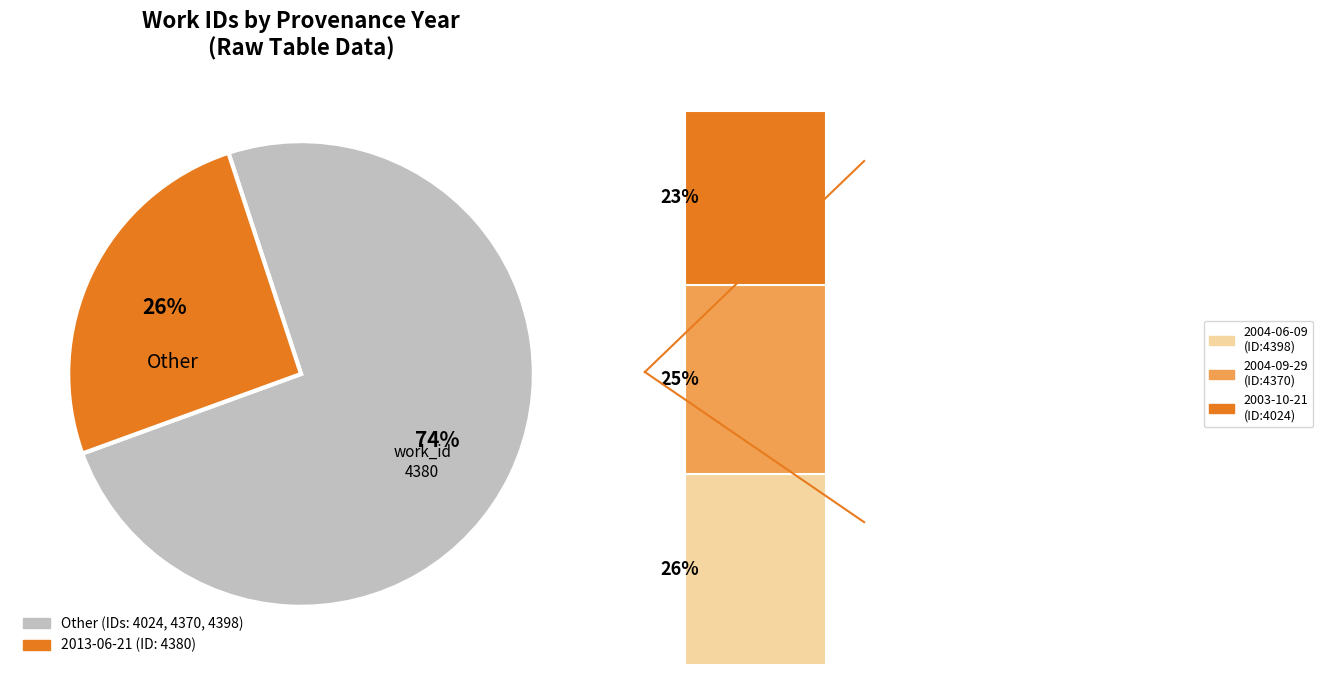

To the nearest percent, what is the average slice percentage?

25%